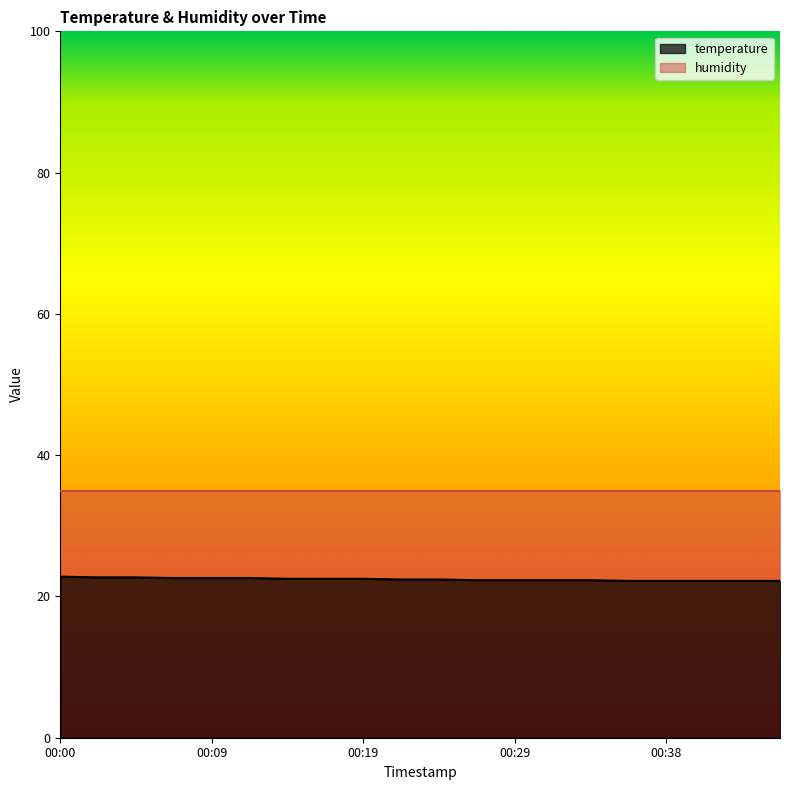

List the labels in order of value, largest first.

00:00, 00:02, 00:04, 00:07, 00:09, 00:12, 00:14, 00:17, 00:19, 00:21, 00:24, 00:26, 00:29, 00:31, 00:34, 00:36, 00:38, 00:41, 00:43, 00:46